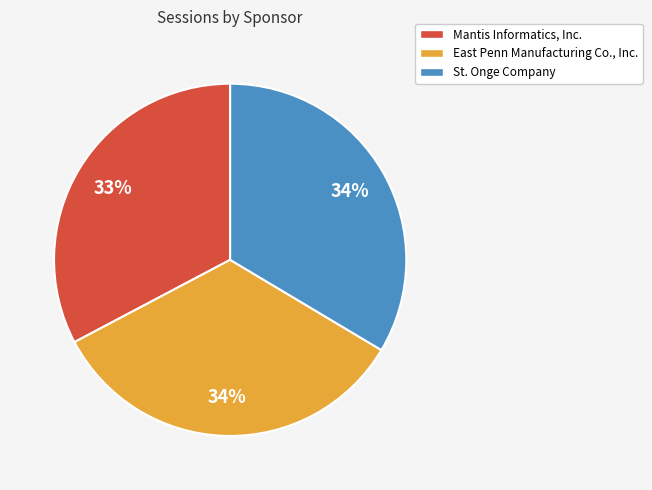

Which slice is the smallest?

Mantis Informatics, Inc.